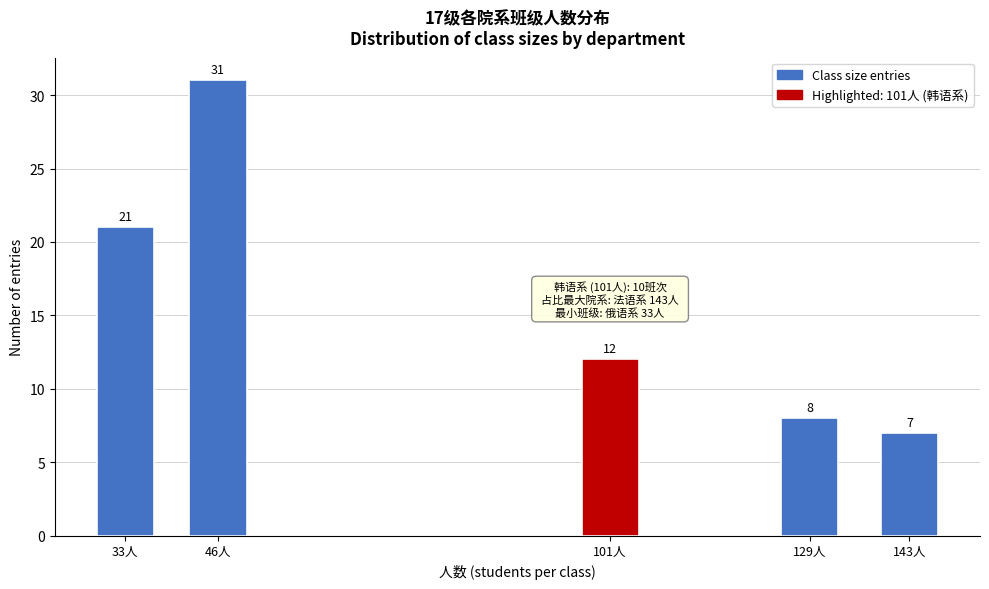

Reading left to right, transcribe all the data shown in this chart.

33人=21	46人=31	101人=12	129人=8	143人=7